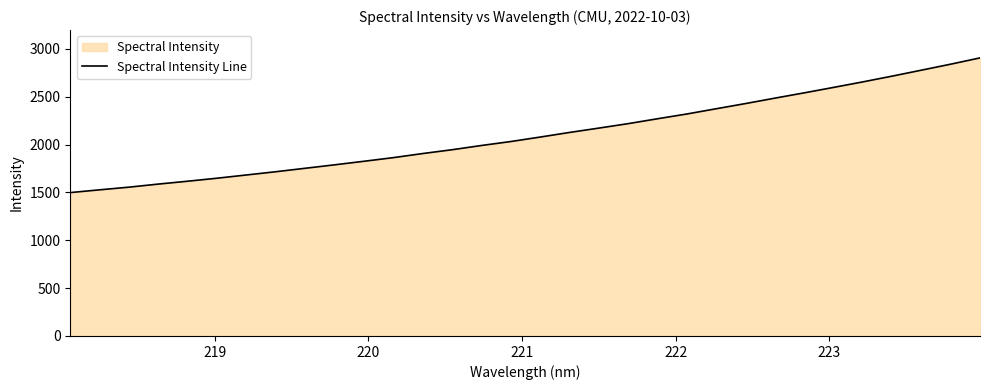

What is the greatest value displayed?

2905.4